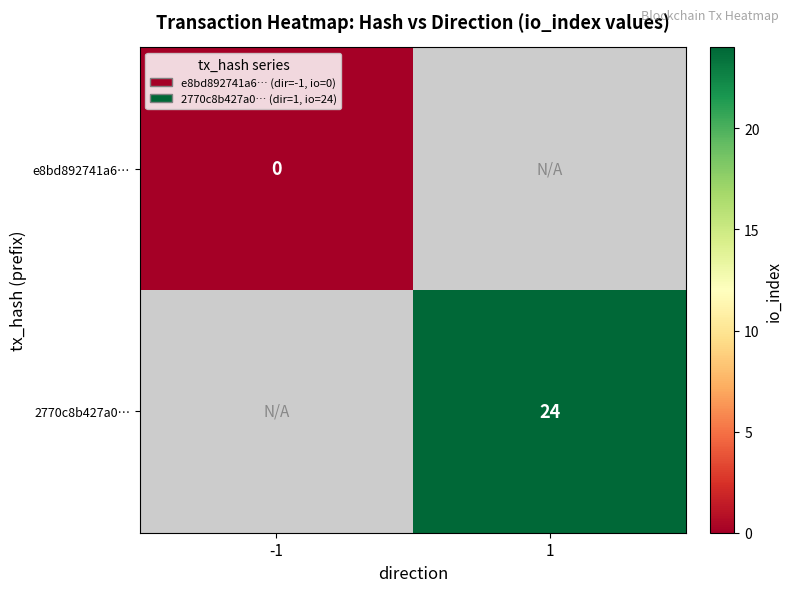

True or false: 2770c8b427a0… has a value of 24 at 1.

True